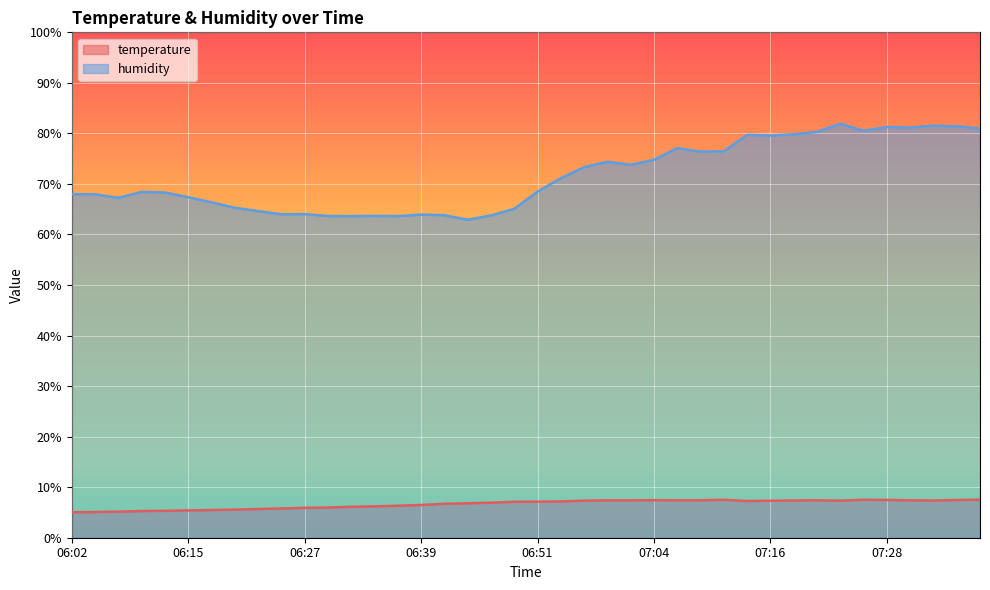

What is the difference between the humidity values at 07:16 and 07:04?

4.8